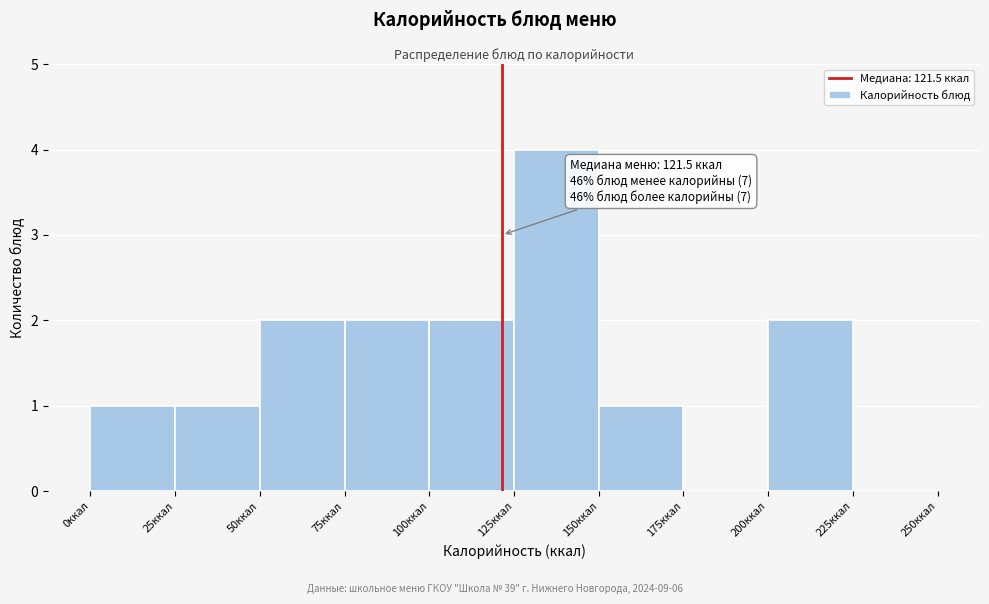

Which range on the x-axis has the tallest bar?

125 to 150